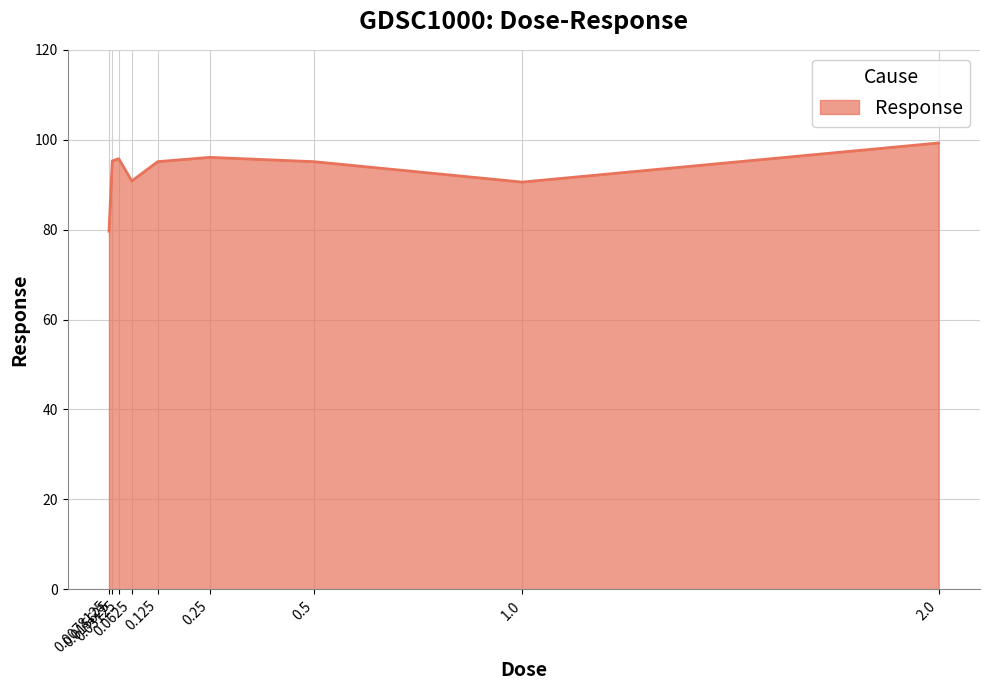

Does the chart have visible grid lines?

Yes